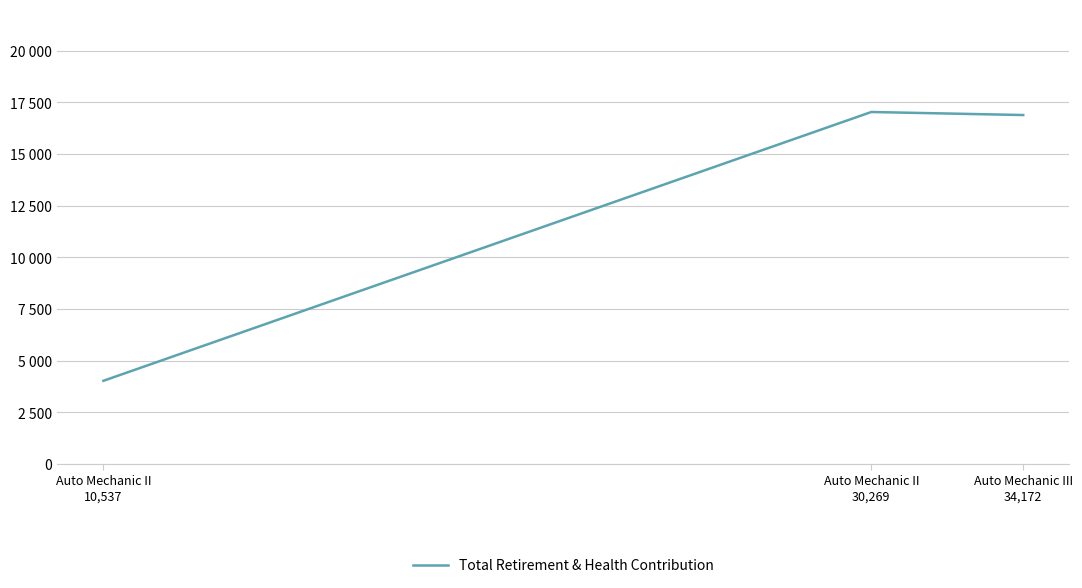

True or false: the data shows 17032 at Auto Mechanic II
30,269.

True